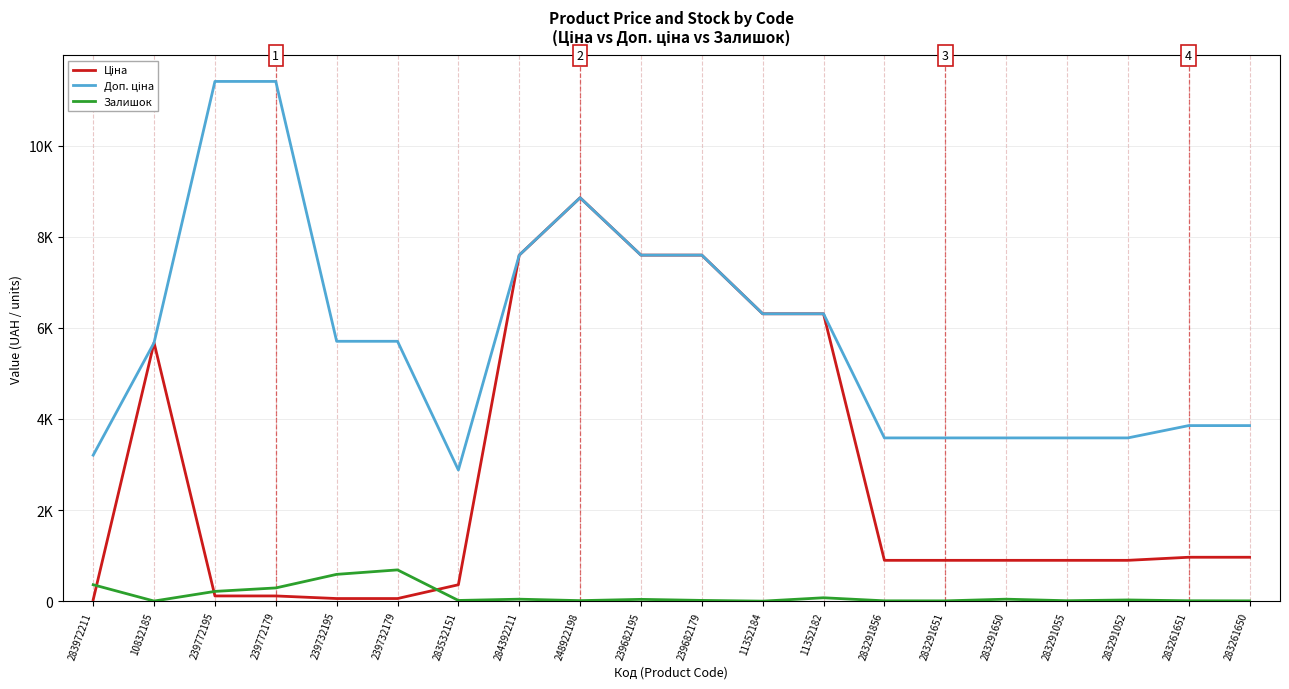

What are all the series names shown in the legend?

Ціна, Доп. ціна, Залишок